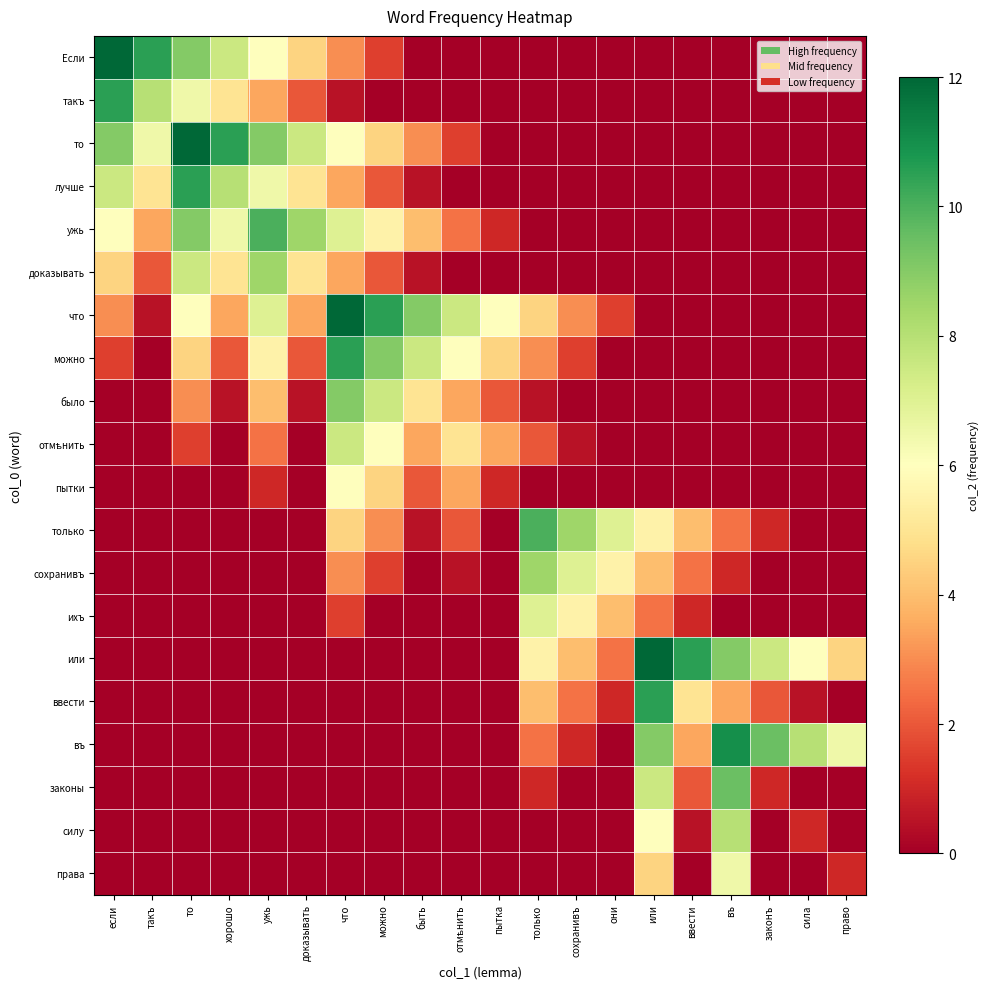

Rank the series at такъ from lowest to highest value.

можно, было, отмѣнить, пытки, только, сохранивъ, ихъ, или, ввести, въ, законы, силу, права, что, доказывать, ужь, лучше, то, такъ, Если